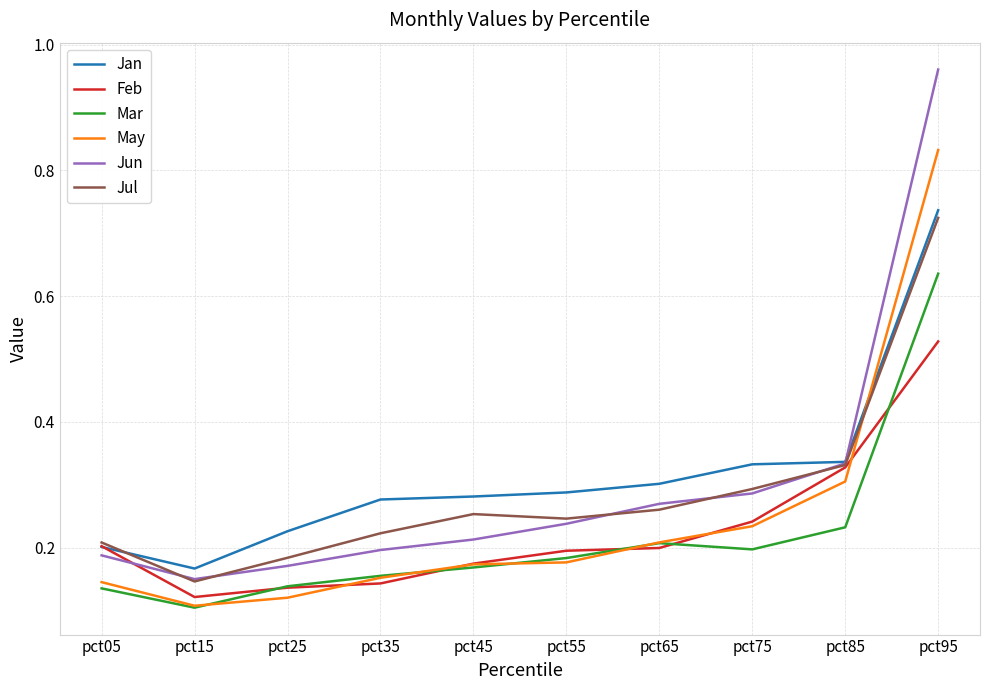

What is the sum of all May values?

2.5